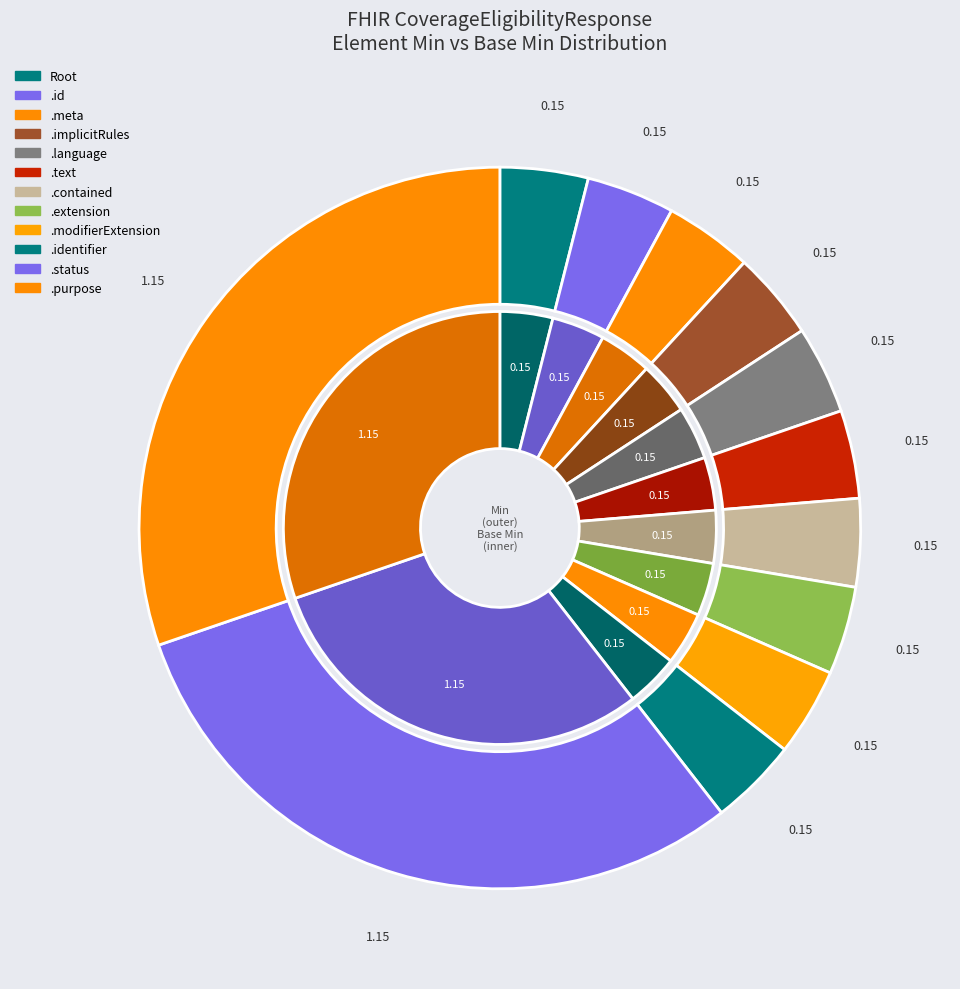

Does CoverageEligibilityResponse.id represent more than half of the total?

No